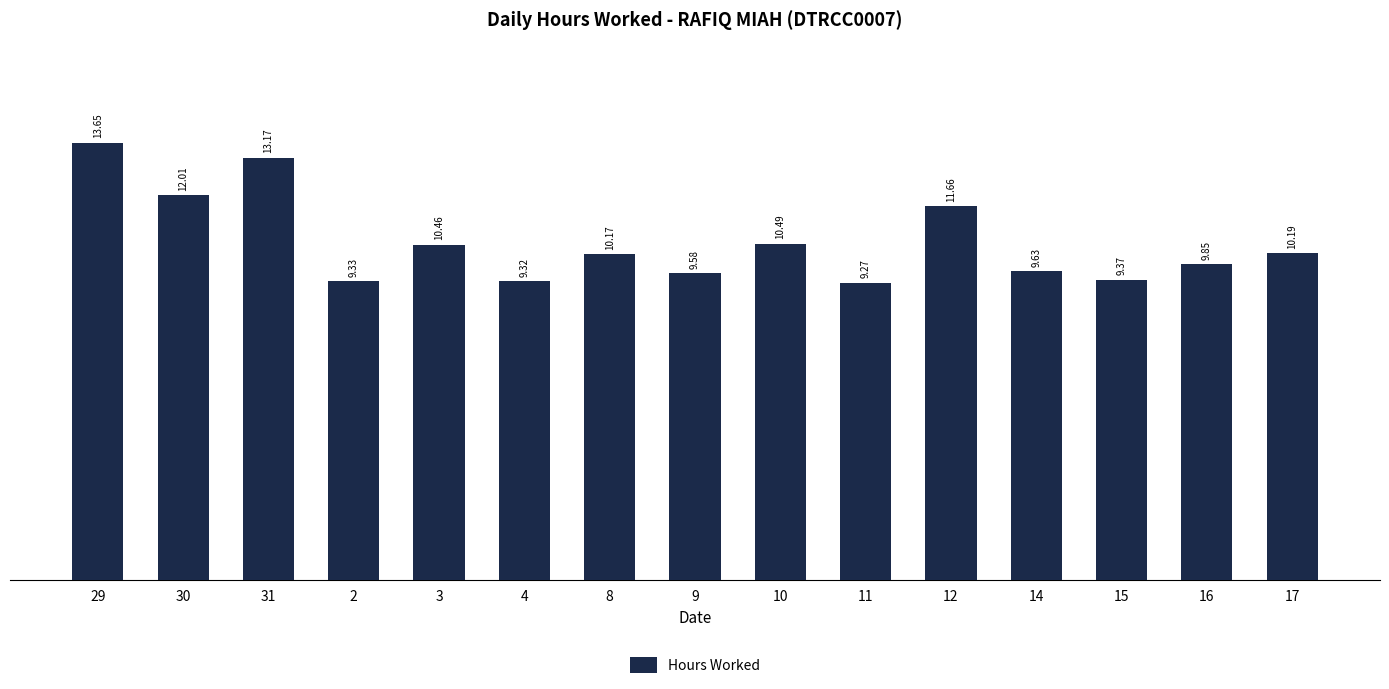

What is the value of the 5th bar from the left?

10.5